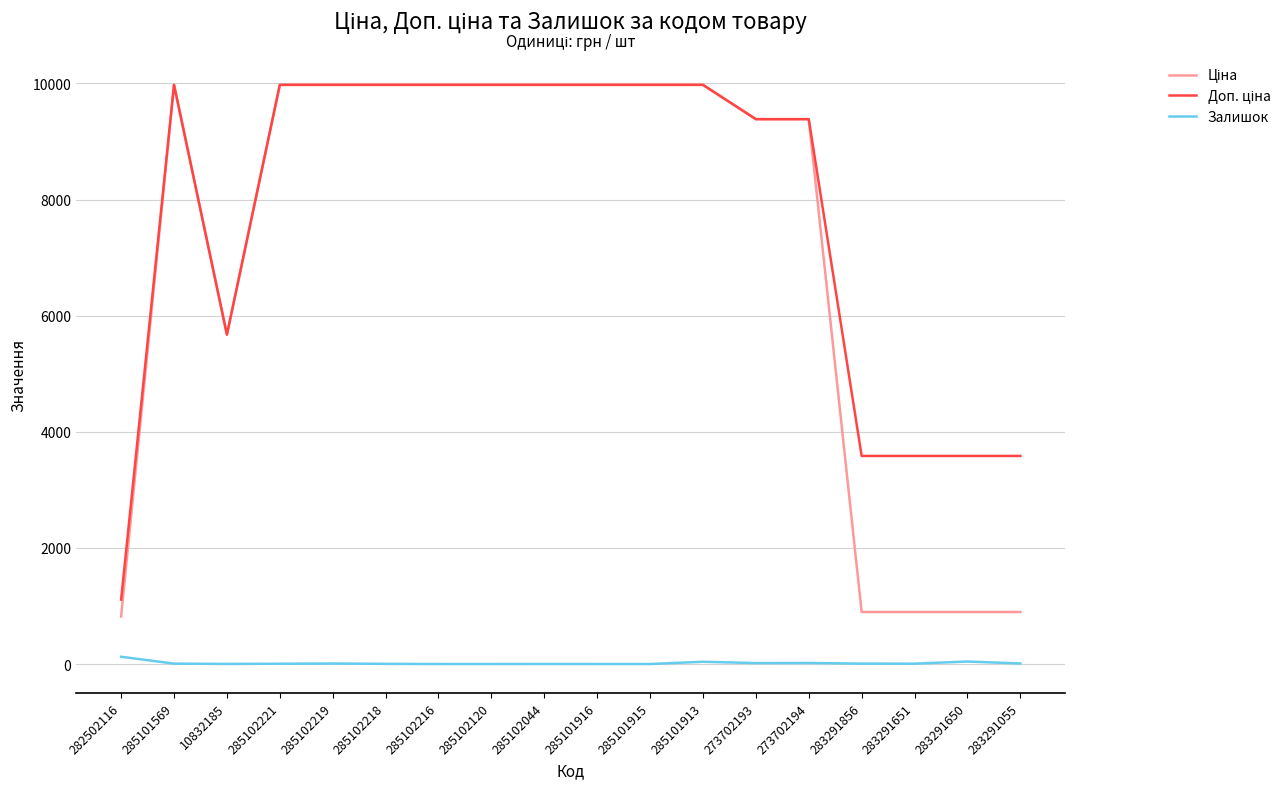

What is the total value across all series at 285101916?

19950.0